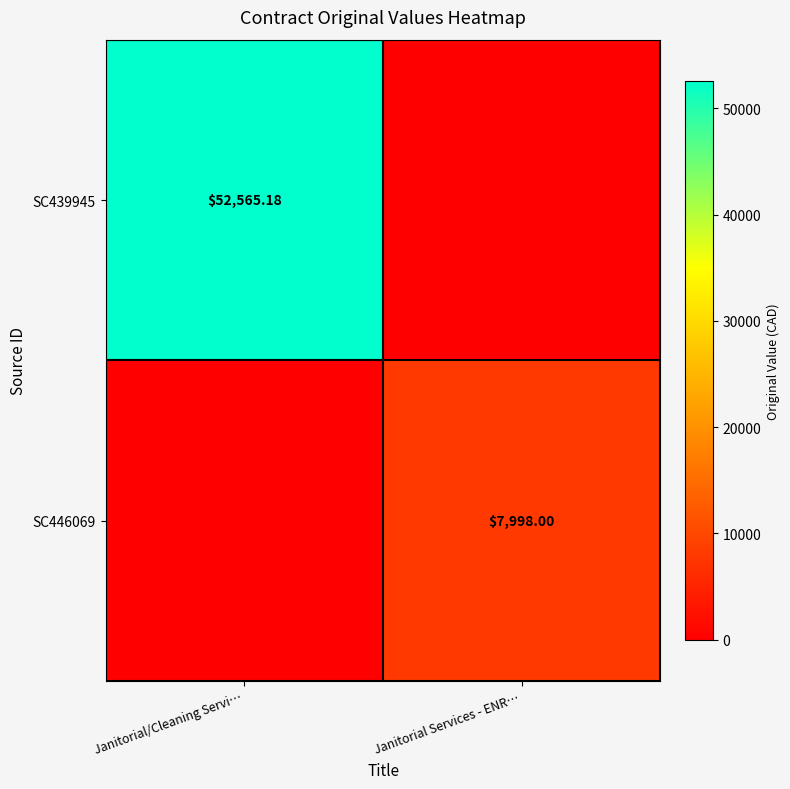

How many data points in SC446069 are less than 7998?

1